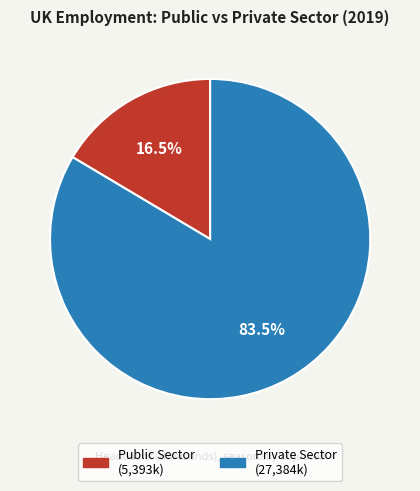

How many slices are in this pie chart?

2